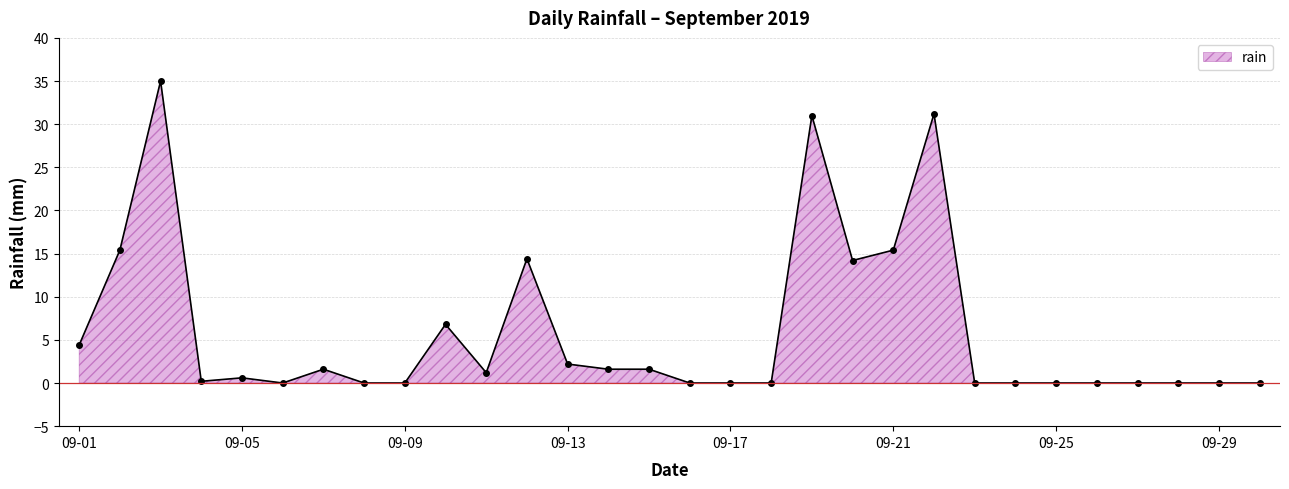

What is the difference between the second highest and minimum values?

31.2